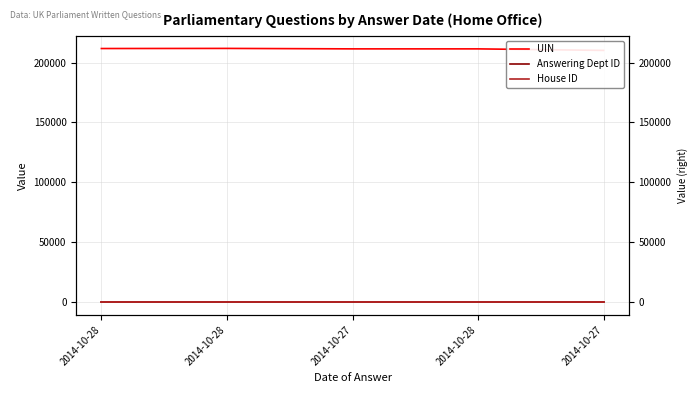

What is the maximum value for House ID?

1